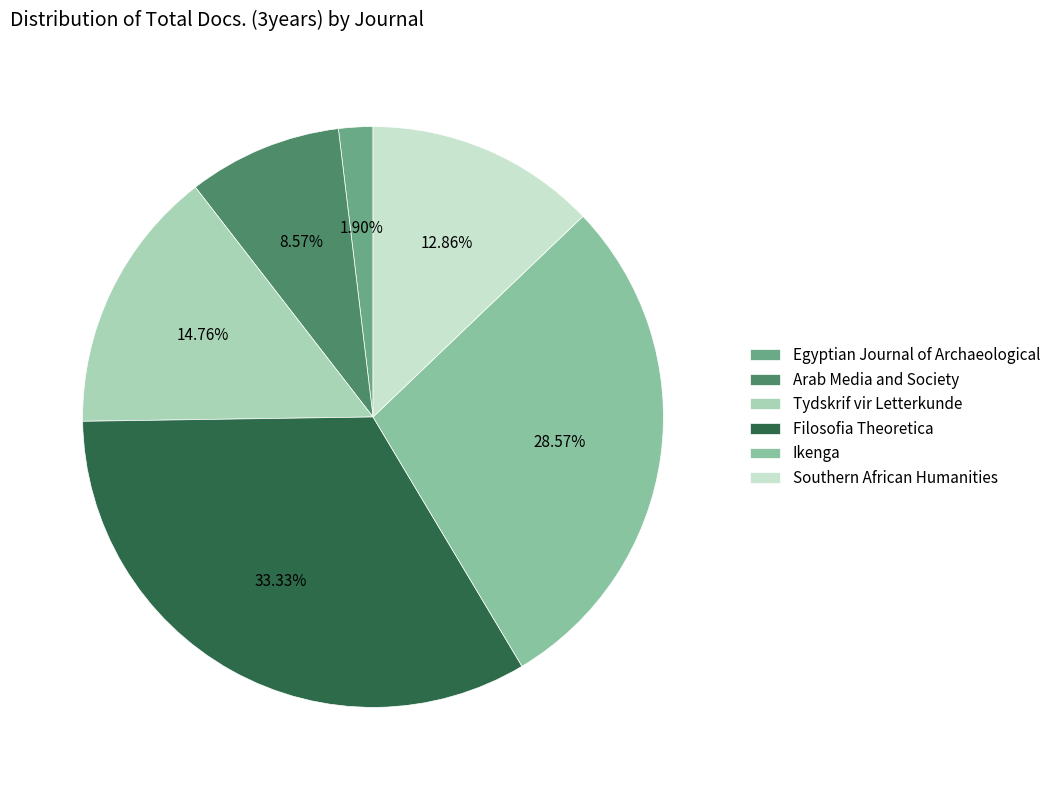

The Filosofia Theoretica slice represents 46% of the pie. True or false?

False